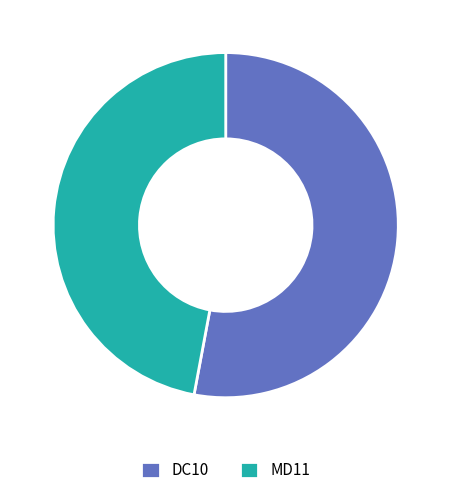

Rank the categories by value from lowest to highest.

MD11, DC10